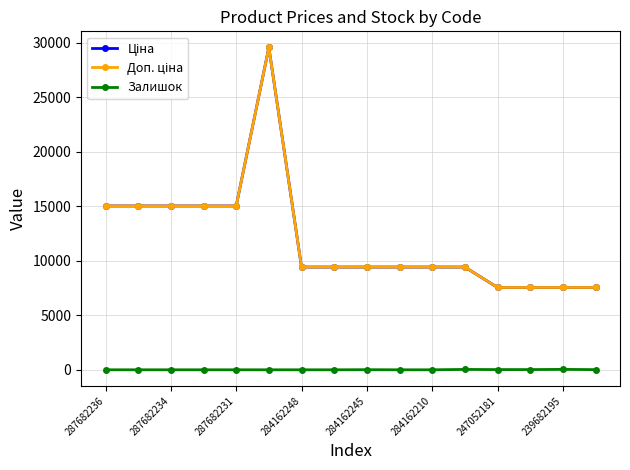

Does the chart have visible grid lines?

Yes